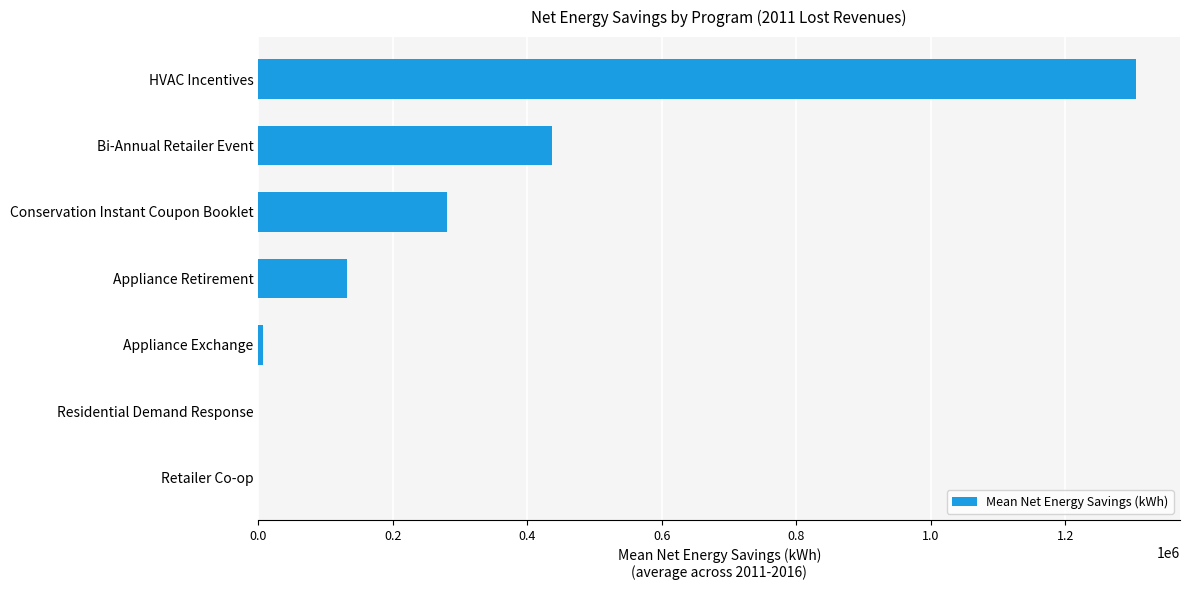

The chart shows a value of 436485.0 at Bi-Annual Retailer Event. True or false?

True